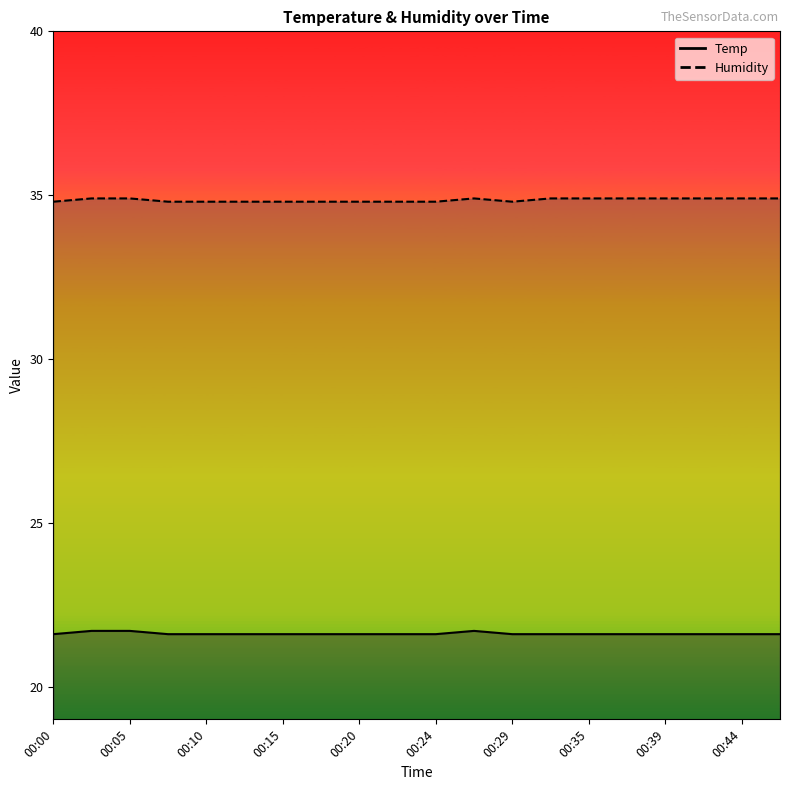

How many lines are shown in the chart?

2